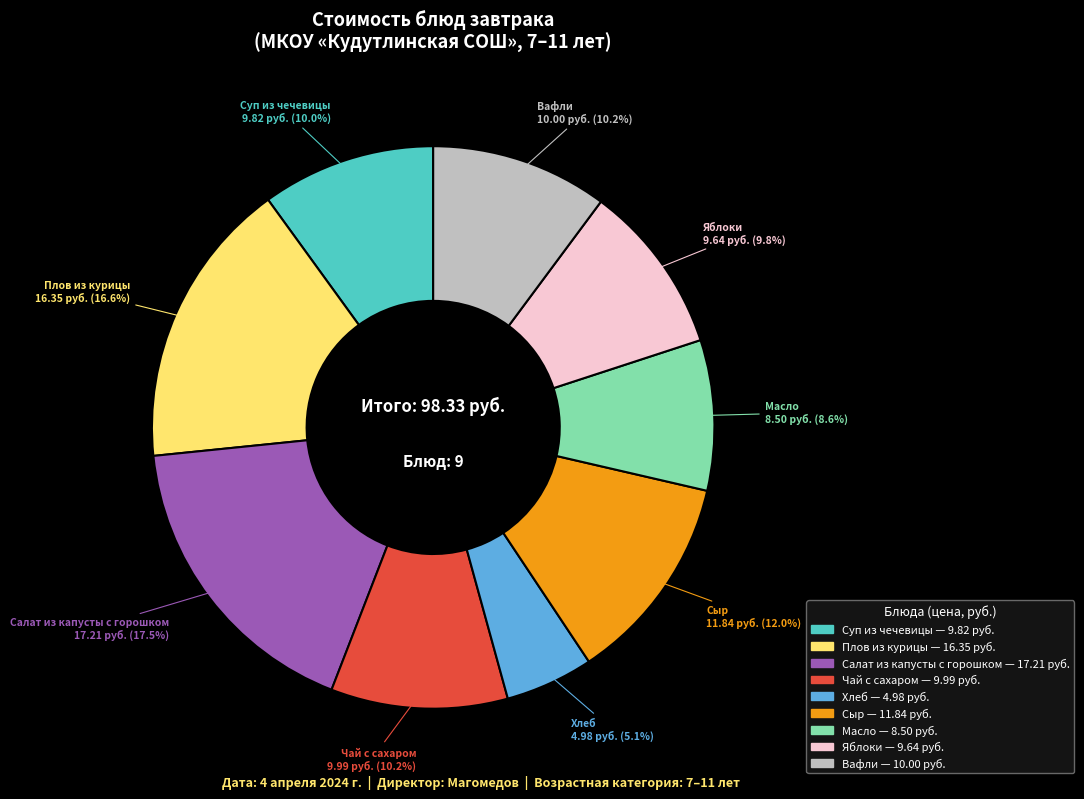

How many slices are in this pie chart?

9